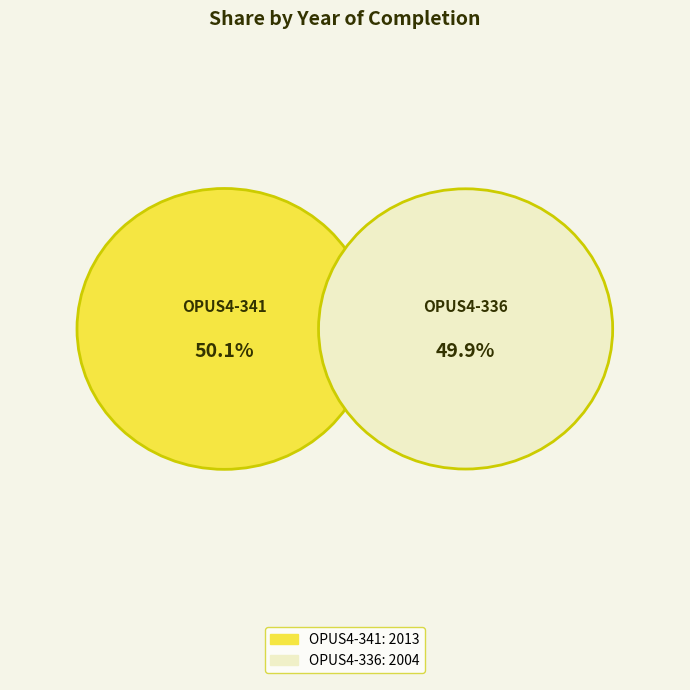

Between OPUS4-336 and OPUS4-341, which is larger?

OPUS4-341